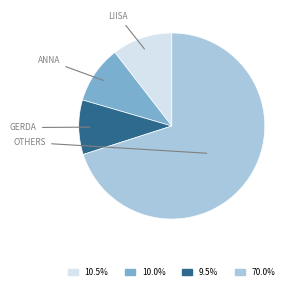

Is there any slice that represents more than half of the pie?

Yes